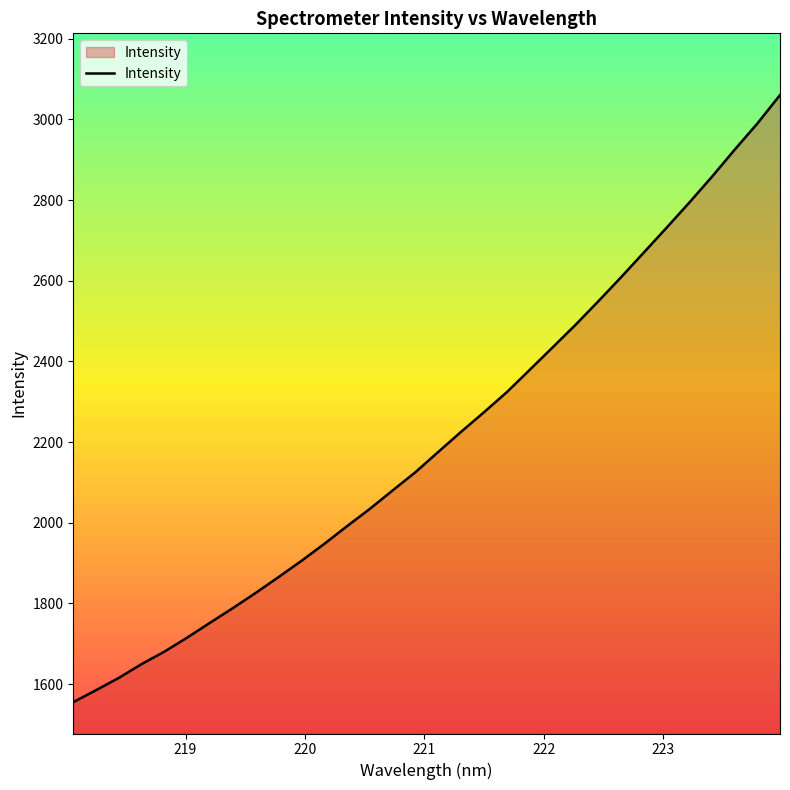

What is the minimum value shown in the chart?

1555.0